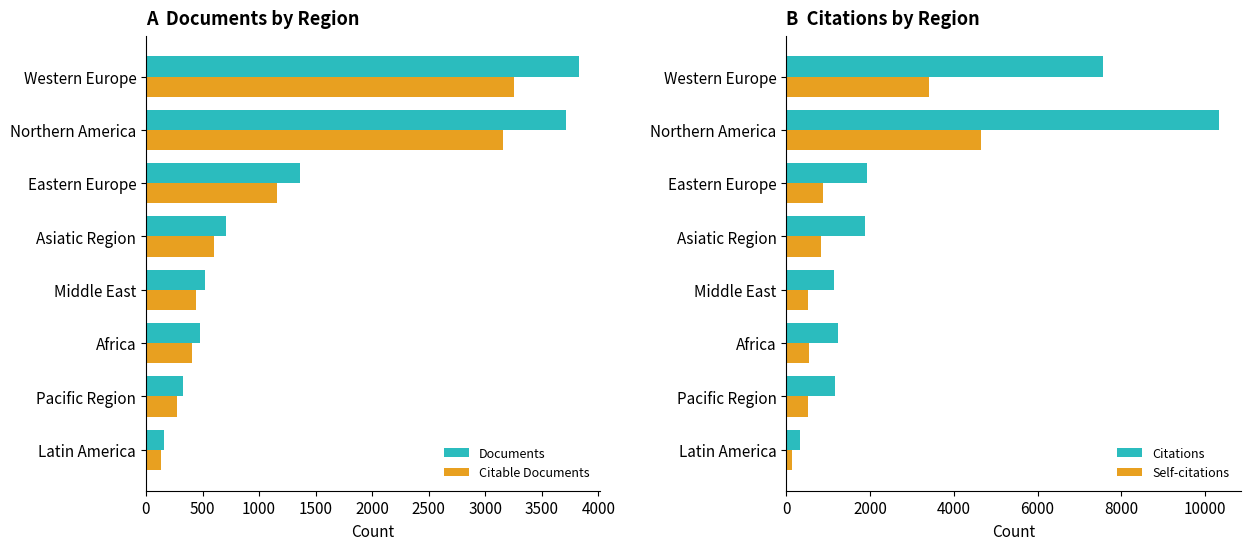

Count the number of data series in this chart.

4